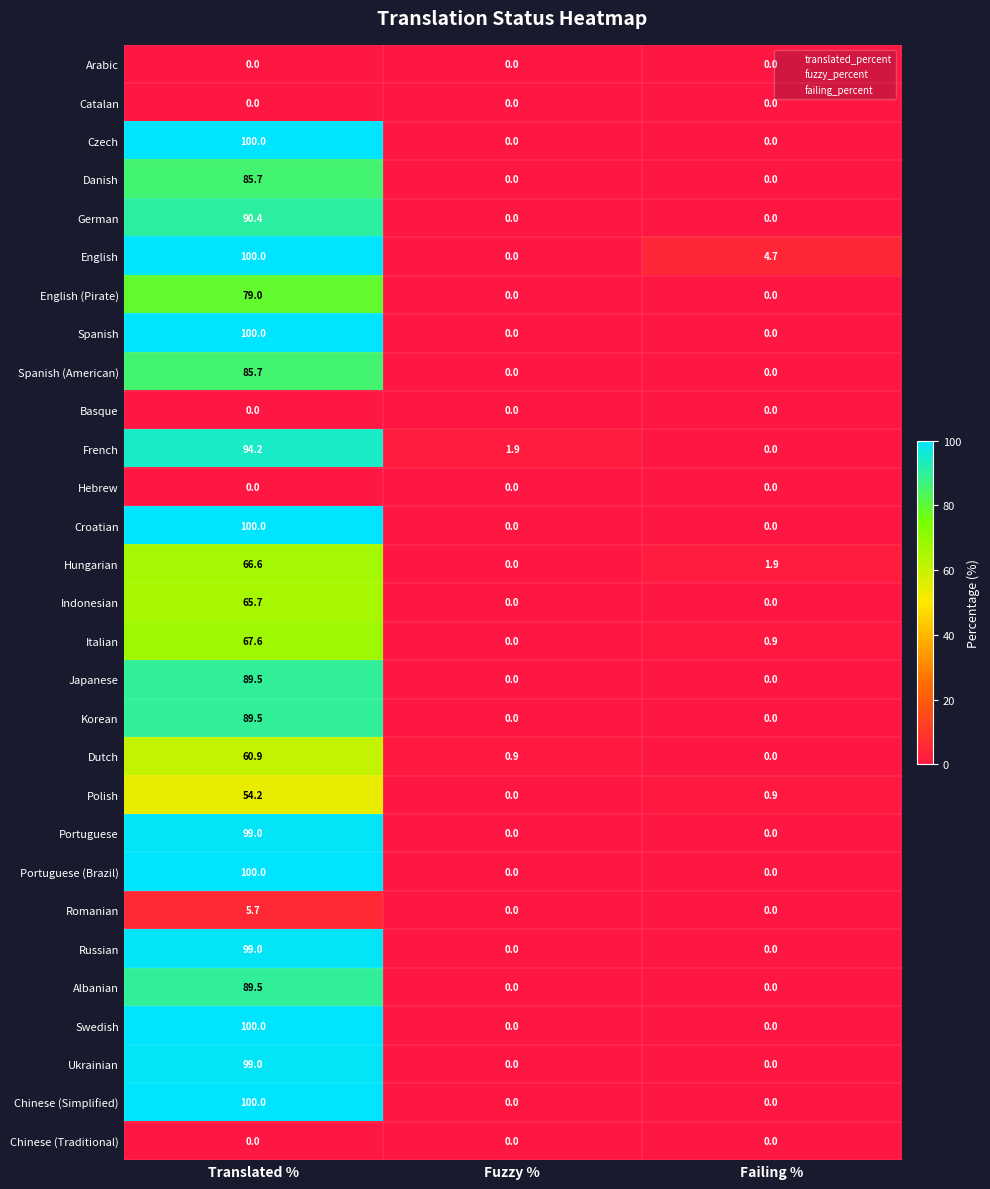

At which category does the chart reach its peak across all series?

Translated %